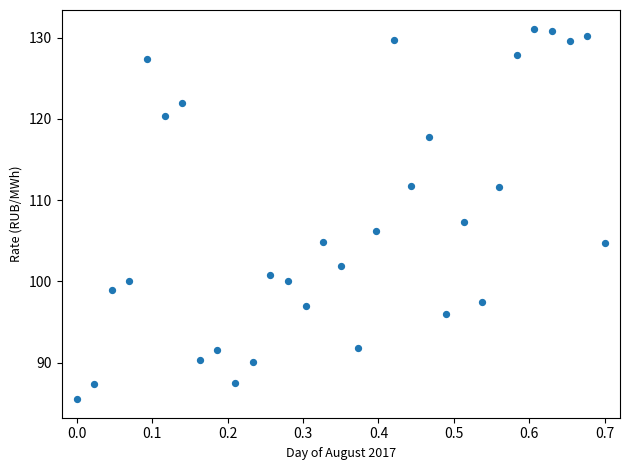

What Y value in the scatter plot is closest to 108?

107.3